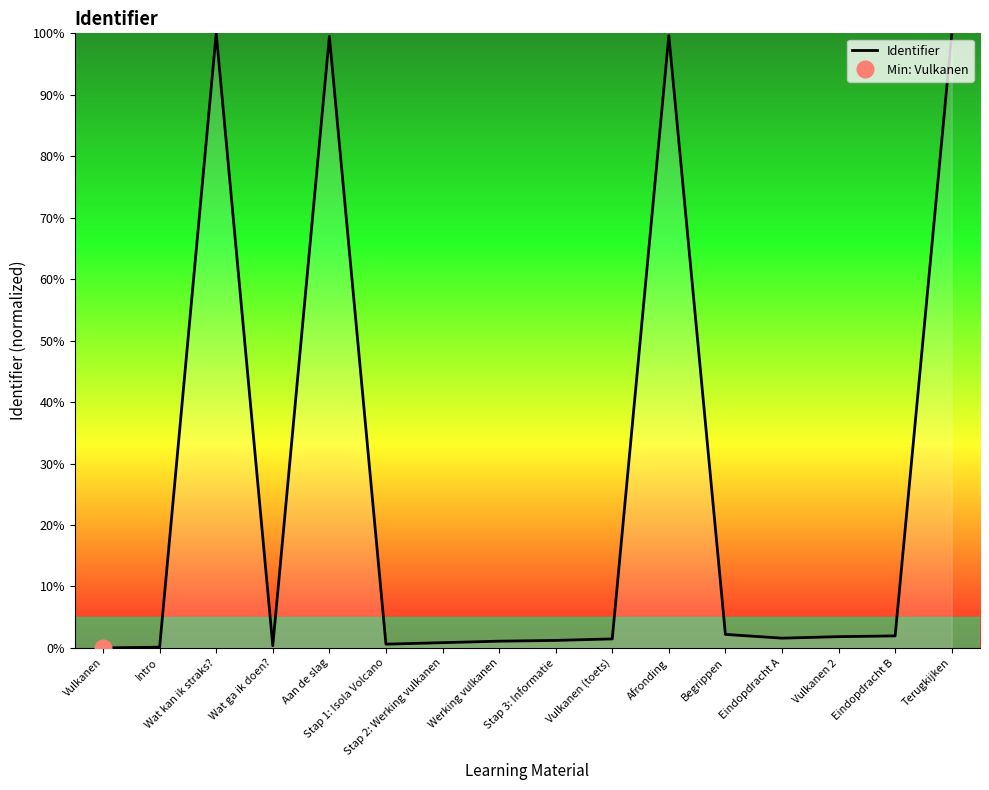

How many interior local valleys (lower than both neighbors) does the data have?

3